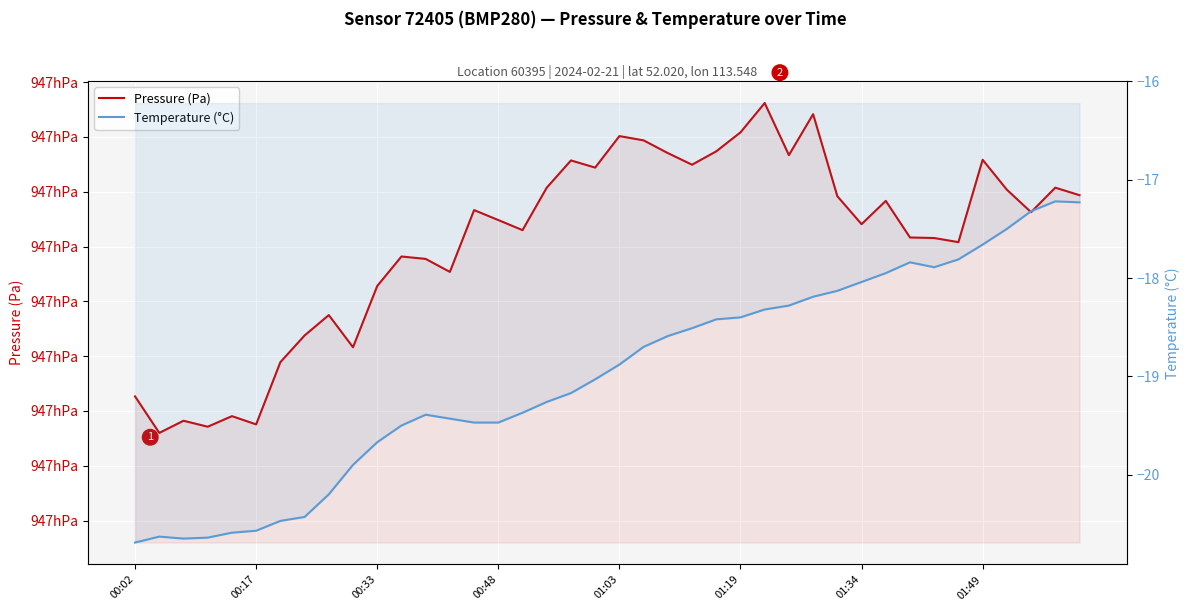

Which series has the widest spread of values?

Pressure (Pa)